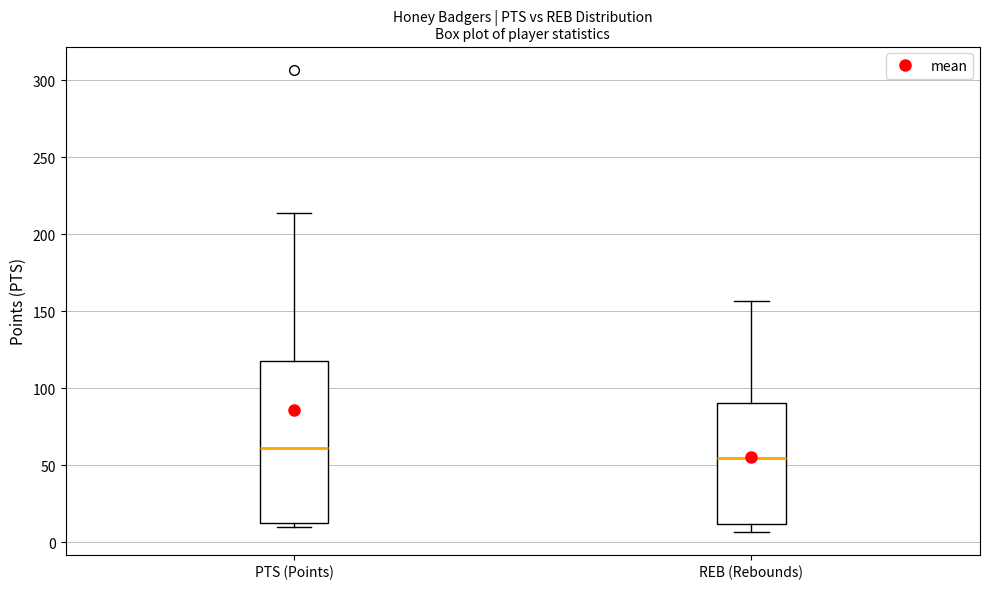

Reading left to right, read every box against the y-axis: the position of its median line, the range the box covers, and the ends of its whiskers. The values are not printed on the chart, so give them approximately, as read against the axis.

PTS (Points): median 60, box 15 to 120, whiskers 10 to 215
REB (Rebounds): median 55, box 10 to 90, whiskers 5 to 155